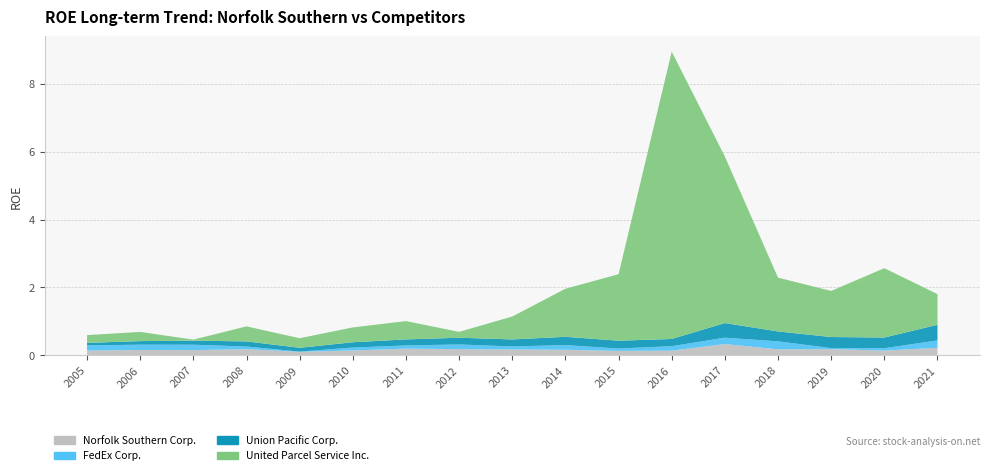

Reading left to right, what are all the values shown in this chart?

Norfolk Southern Corp.: 2005=0.1	2006=0.2	2007=0.2	2008=0.2	2009=0.1	2010=0.1	2011=0.2	2012=0.2	2013=0.2	2014=0.2	2015=0.1	2016=0.1	2017=0.3	2018=0.2	2019=0.2	2020=0.1	2021=0.2
FedEx Corp.: 2005=0.2	2006=0.2	2007=0.2	2008=0.1	2009=0.0	2010=0.1	2011=0.1	2012=0.1	2013=0.1	2014=0.1	2015=0.1	2016=0.1	2017=0.2	2018=0.2	2019=0.0	2020=0.1	2021=0.2
Union Pacific Corp.: 2005=0.1	2006=0.1	2007=0.1	2008=0.2	2009=0.1	2010=0.2	2011=0.2	2012=0.2	2013=0.2	2014=0.2	2015=0.2	2016=0.2	2017=0.4	2018=0.3	2019=0.3	2020=0.3	2021=0.5
United Parcel Service Inc.: 2005=0.2	2006=0.3	2007=0.0	2008=0.4	2009=0.3	2010=0.4	2011=0.5	2012=0.2	2013=0.7	2014=1.4	2015=2.0	2016=8.5	2017=4.9	2018=1.6	2019=1.4	2020=2.0	2021=0.9